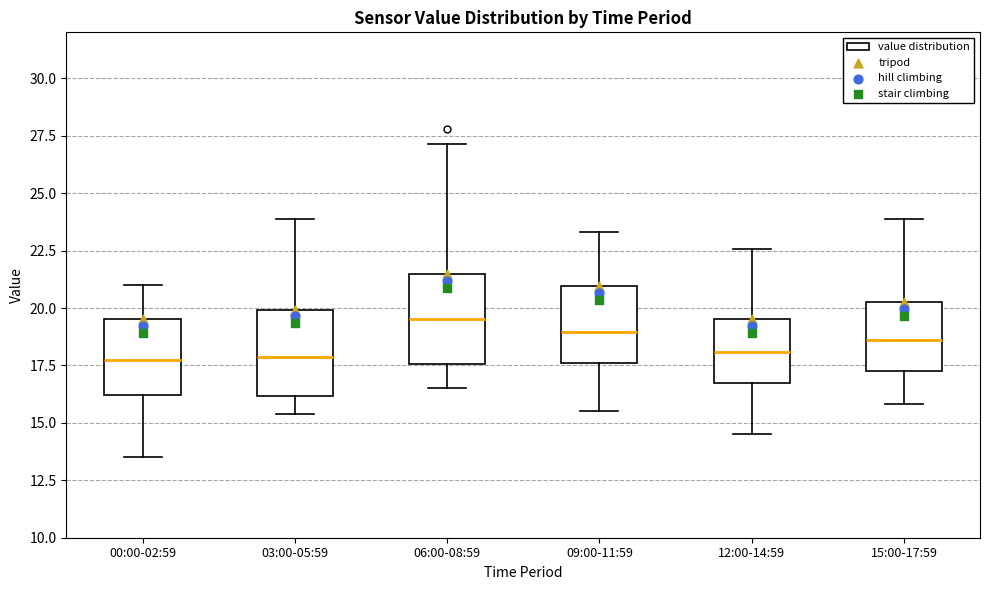

Where does the lower whisker of the box for 03:00-05:59 end on the y-axis? The values are not printed on the chart, so give them approximately, as read against the axis.

15.5